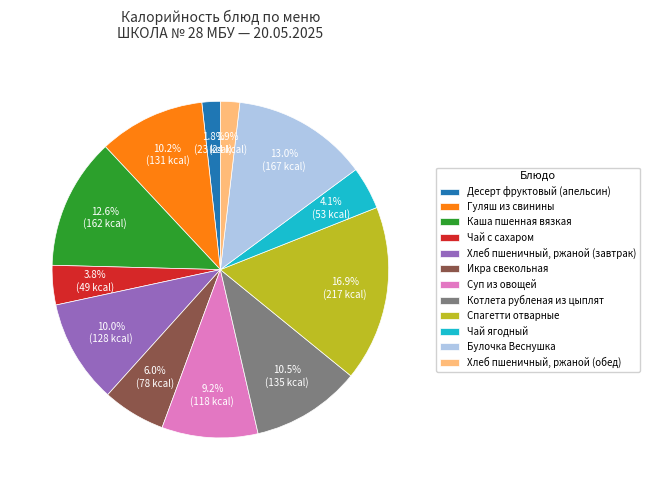

What portion of the pie excludes Десерт фруктовый (апельсин)?

98.2%